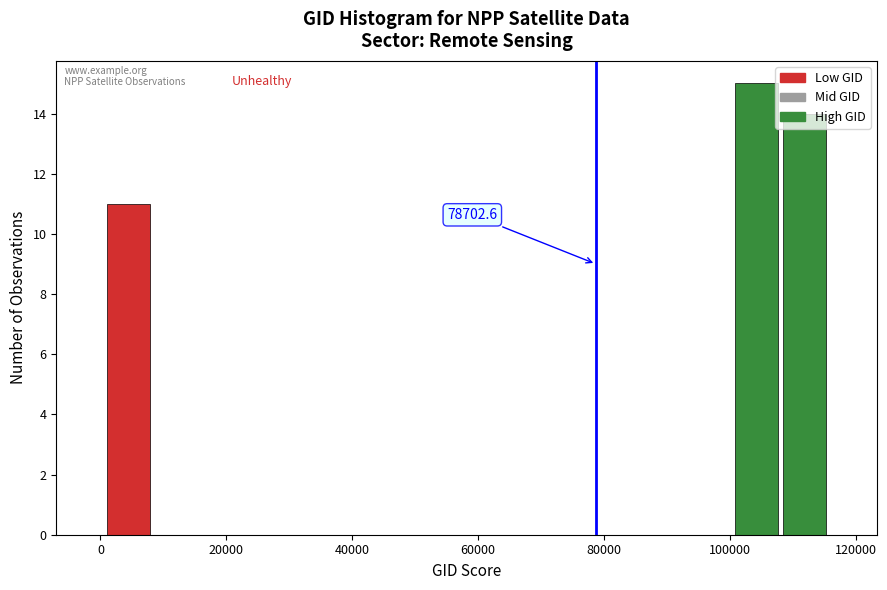

Around what value on the x-axis is the tallest bar? Give the approximate position of its centre, as read against the axis.

104000